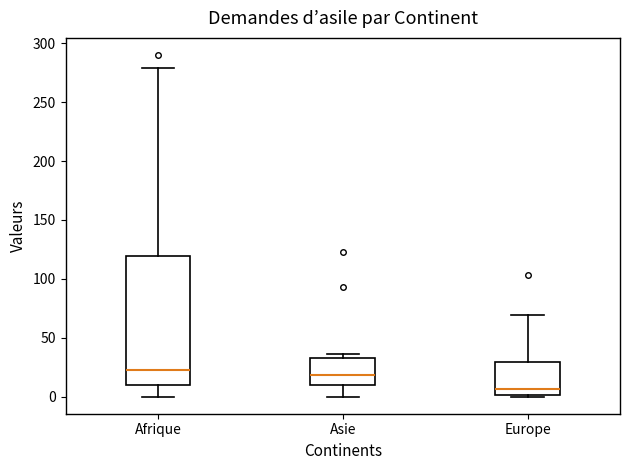

Where is the upper edge of the box for Europe on the y-axis? The values are not printed on the chart, so give them approximately, as read against the axis.

30